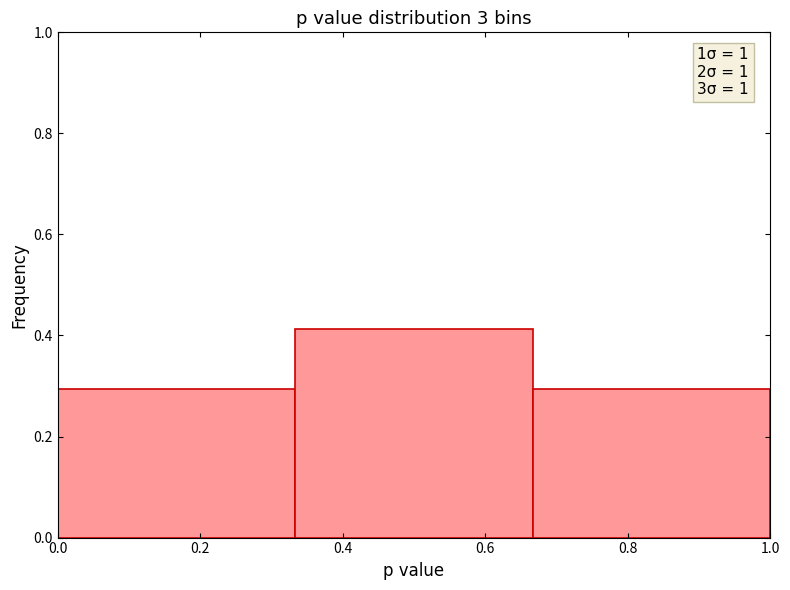

Over which range of the x-axis is the bar tallest?

0.34 to 0.66